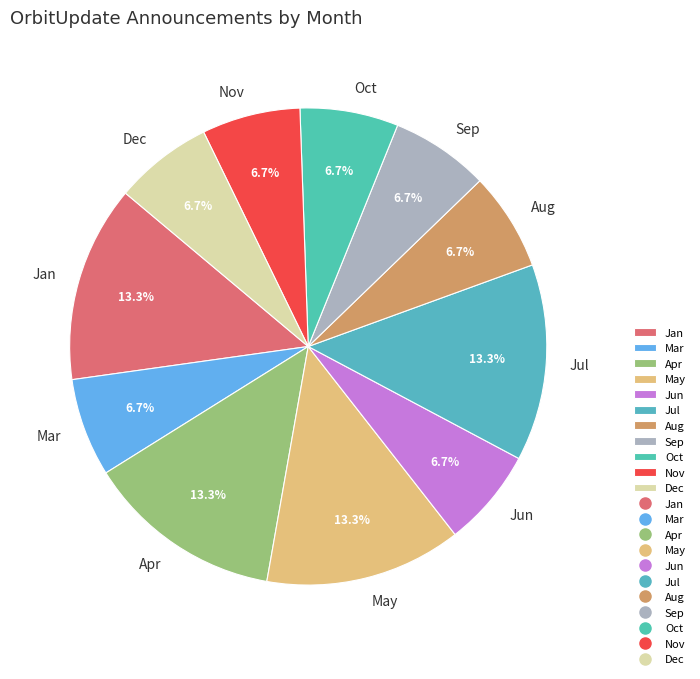

True or false: May accounts for 25% of the total.

False